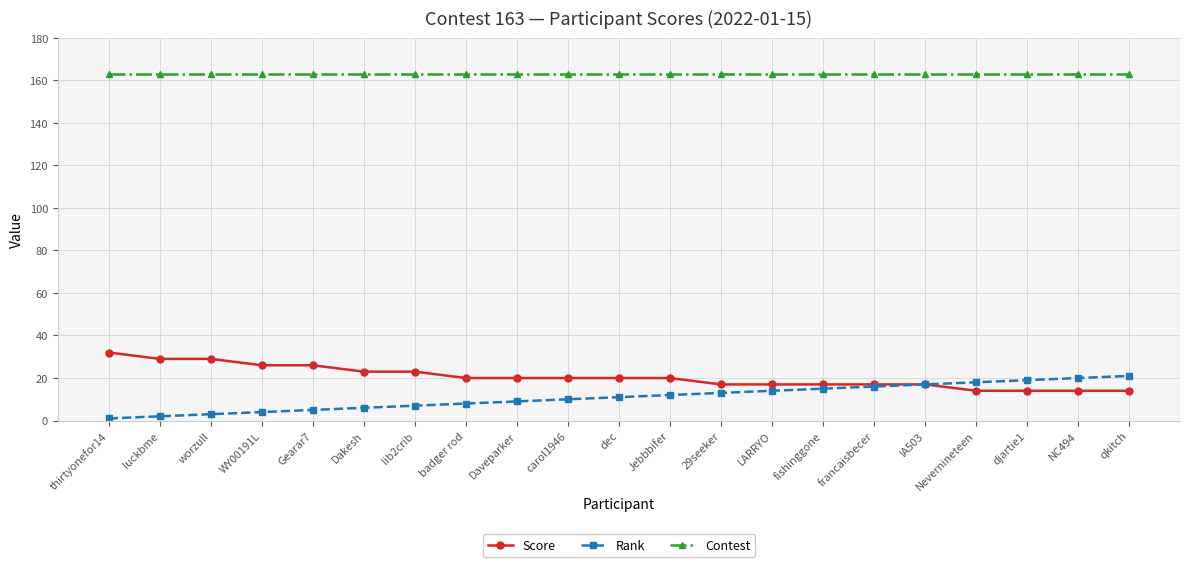

What is the lowest value of the Contest series?

163